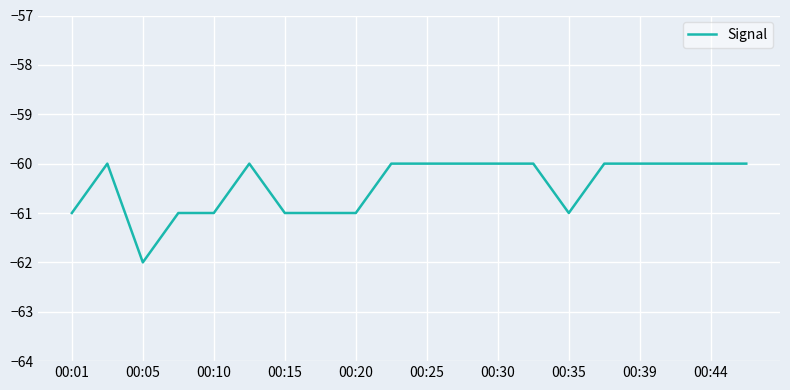

Reading left to right, transcribe all the data shown in this chart.

-61	-60	-62	-61	-61	-60	-61	-61	-61	-60	-60	-60	-60	-60	-61	-60	-60	-60	-60	-60